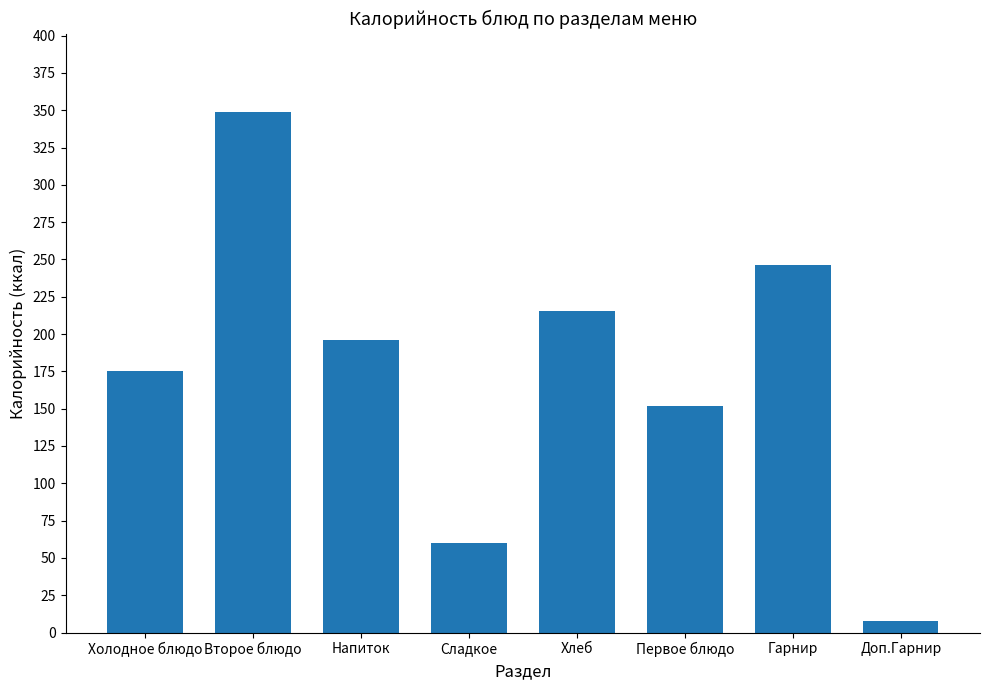

What is the ratio of the value at Гарнир to the value at Первое блюдо?

1.6